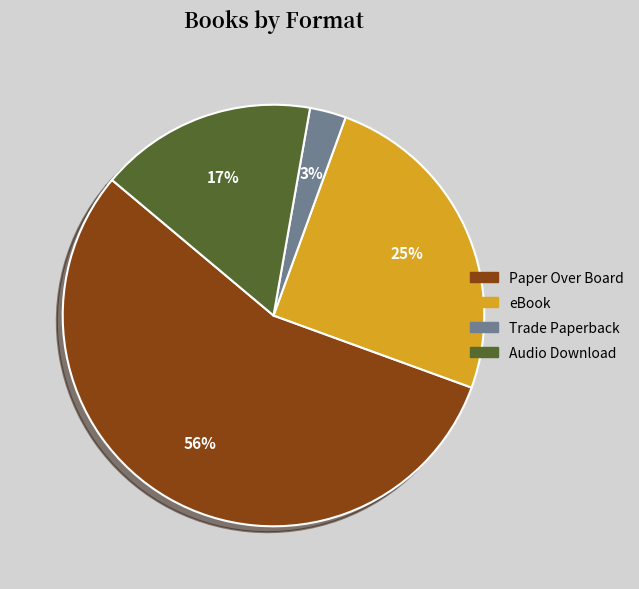

To the nearest percent, what portion does Trade Paperback represent?

3%